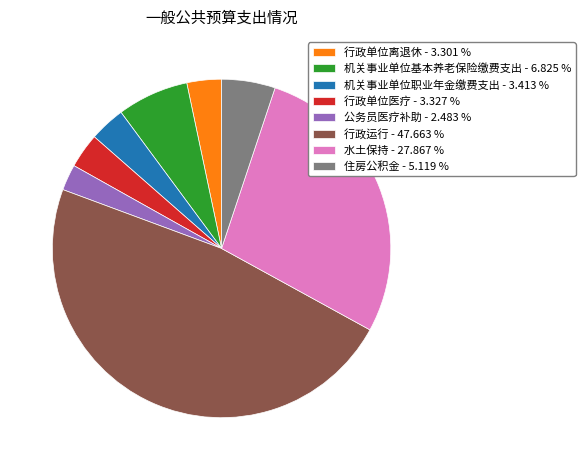

Between 机关事业单位职业年金缴费支出 and 水土保持, which is larger?

水土保持